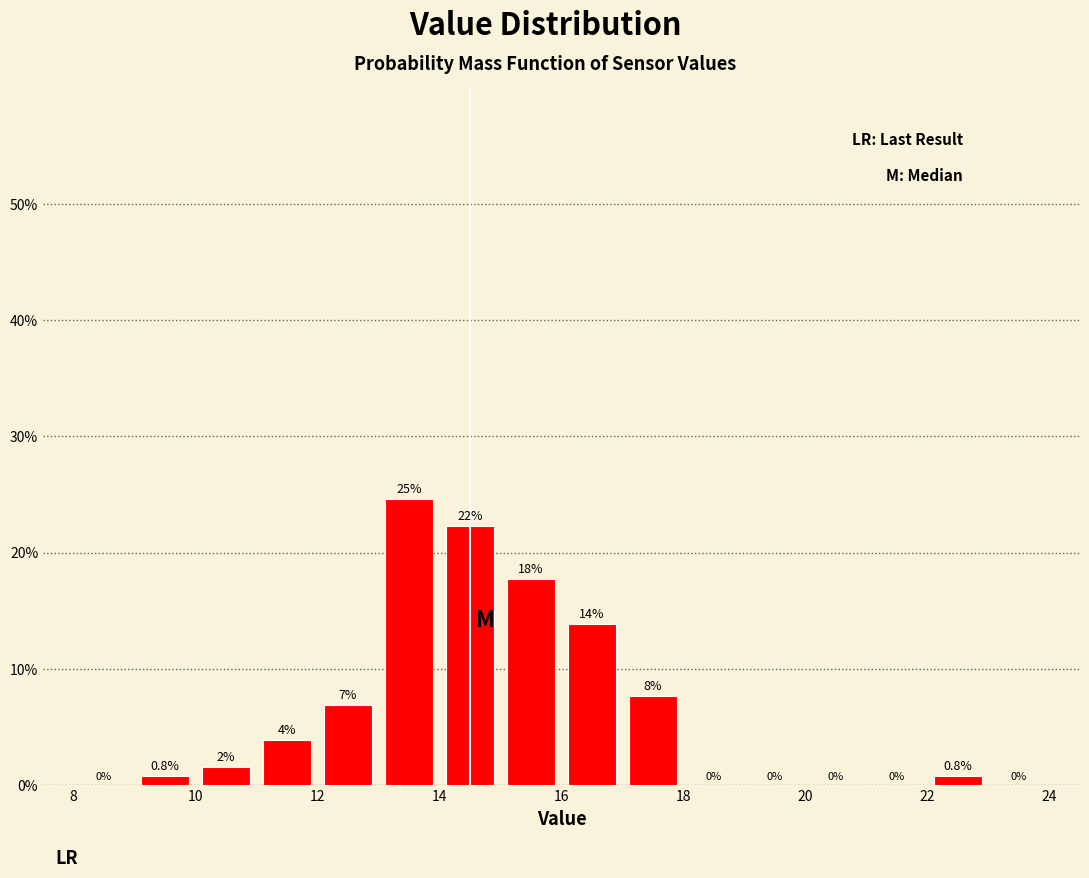

Which range on the x-axis has the tallest bar?

13 to 14